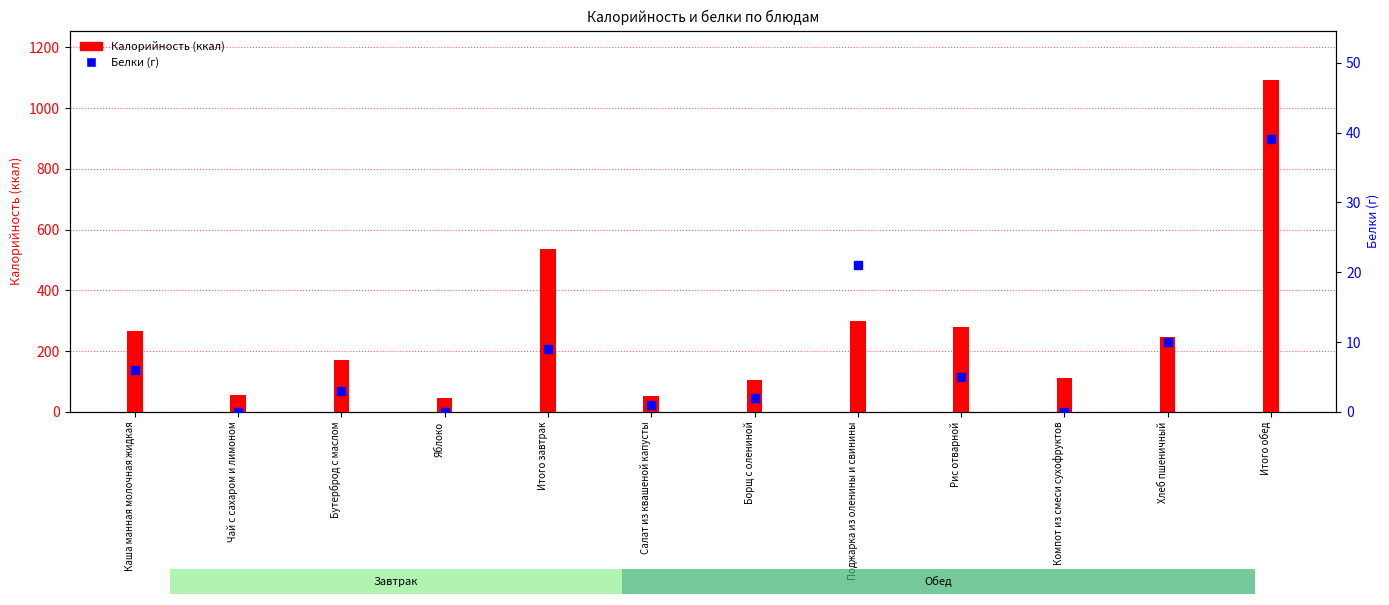

What is the total value across all series at Хлеб пшеничный?

257